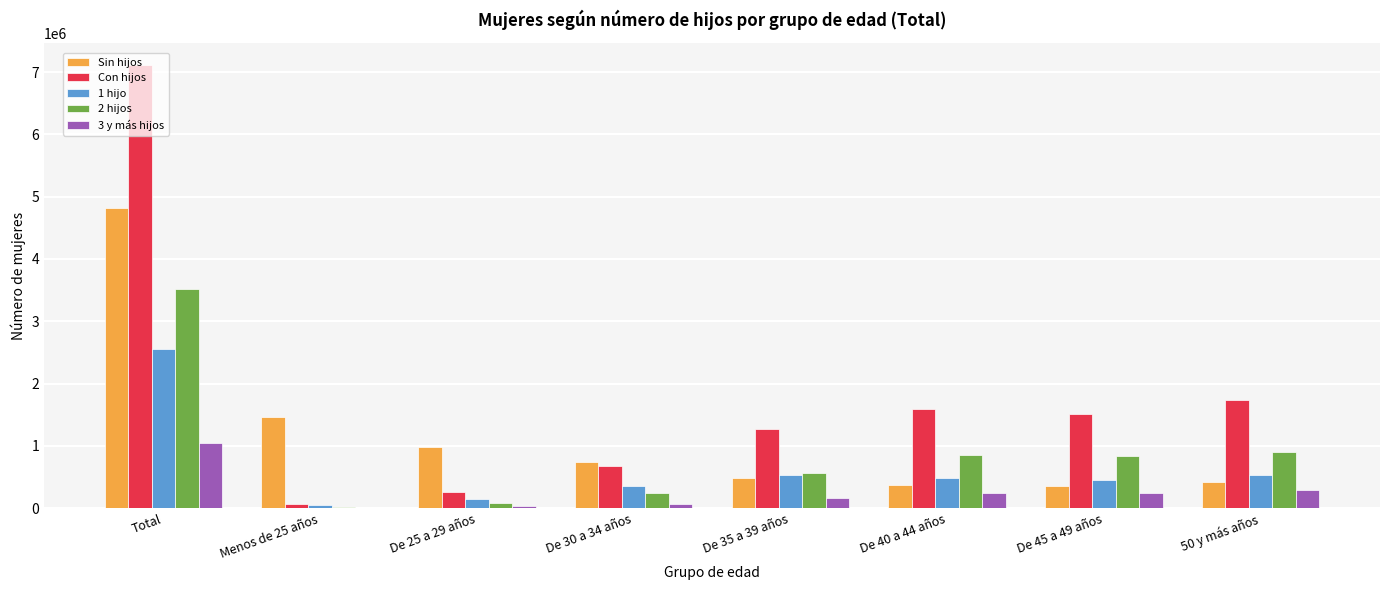

Between Total and De 25 a 29 años, which series saw the biggest shift?

Con hijos